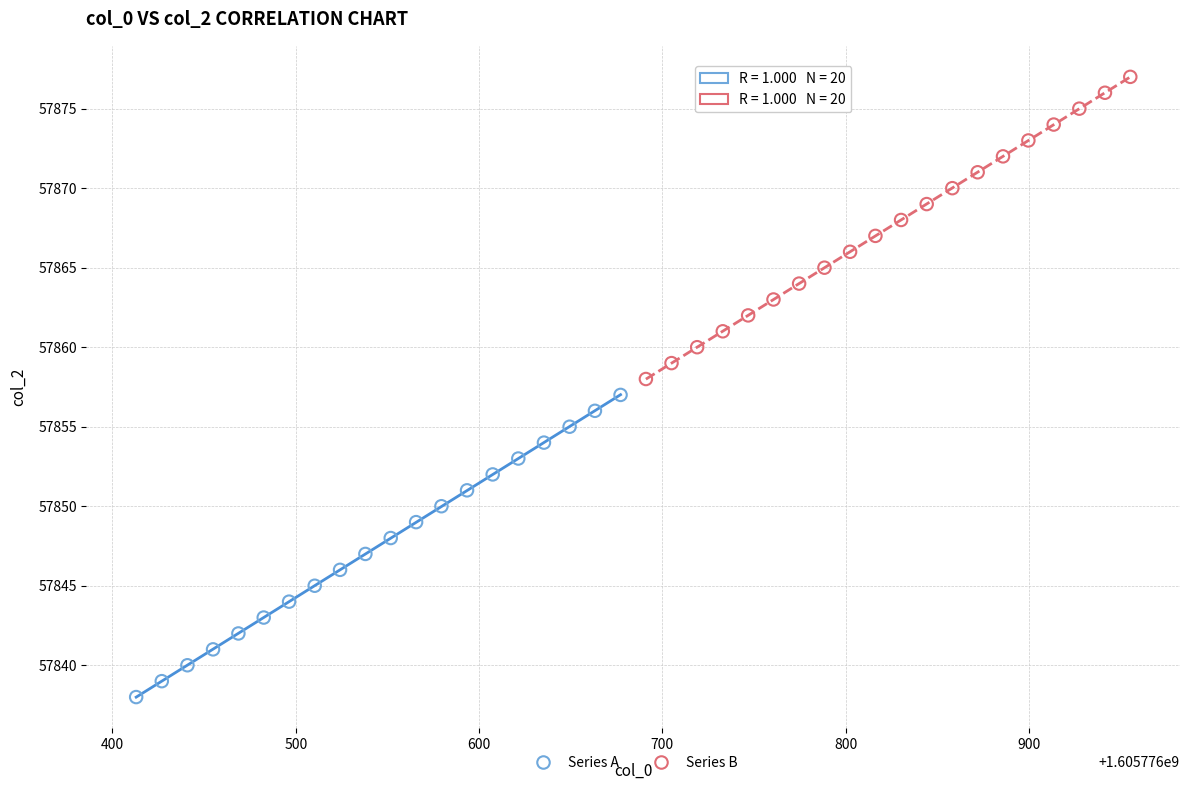

Which series reaches the minimum Y coordinate?

Series A